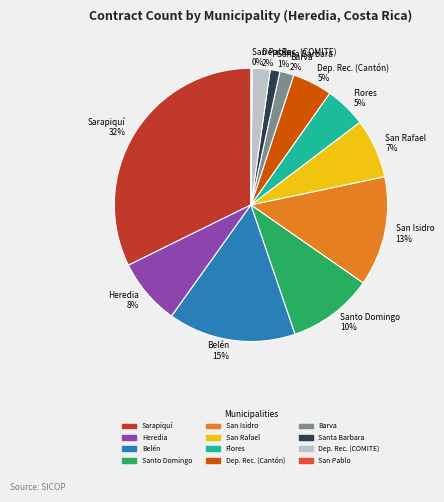

To the nearest percent, what is the average slice percentage?

8%